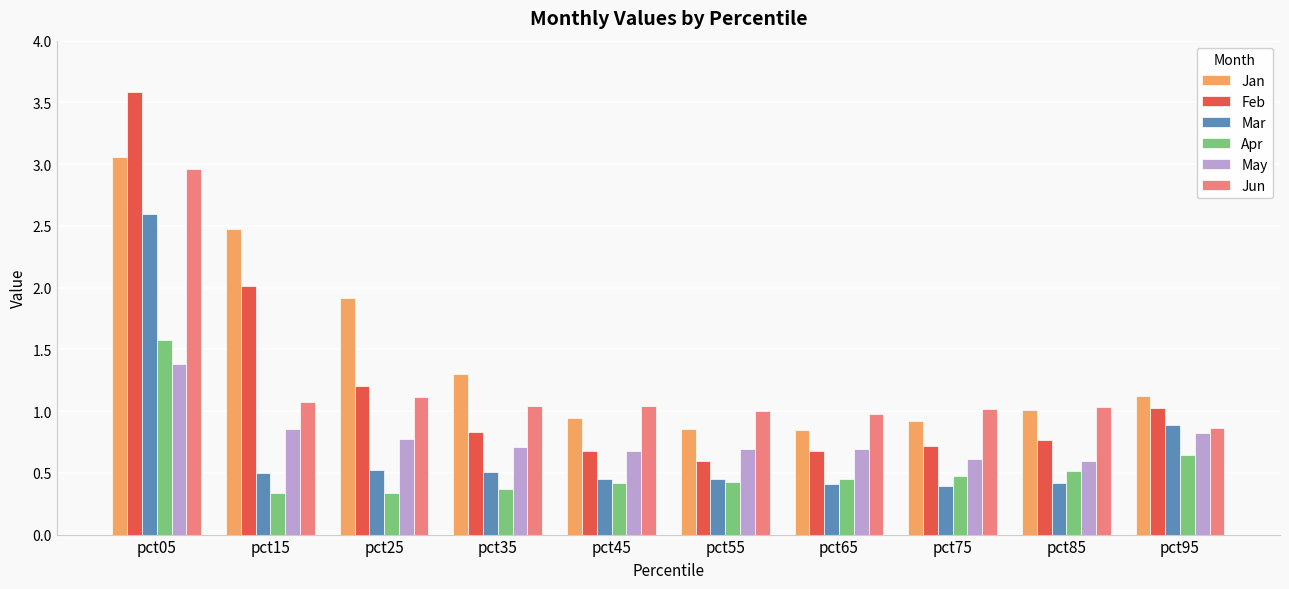

What is the approximate value of Feb at pct75?

0.7